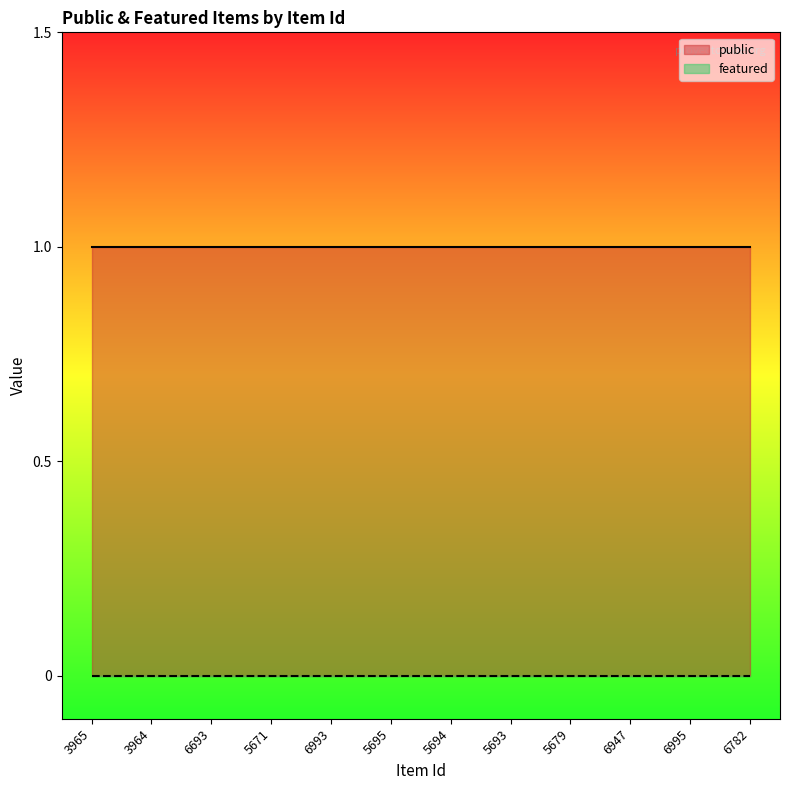

Which series changed the most between 6693 and 5694?

public